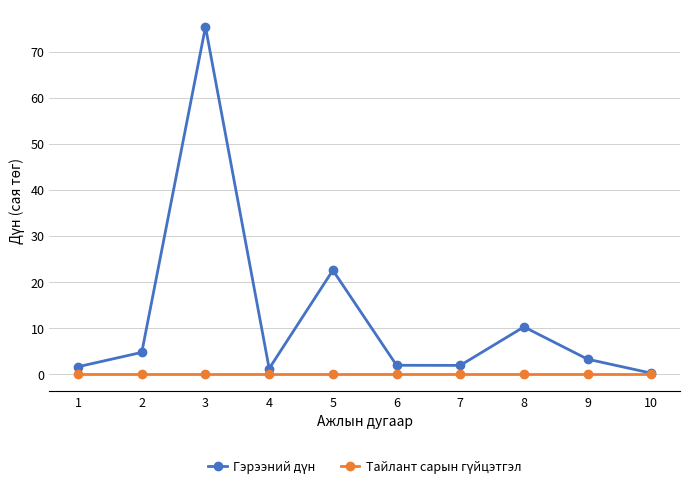

At which category is the sum across all series the highest?

3